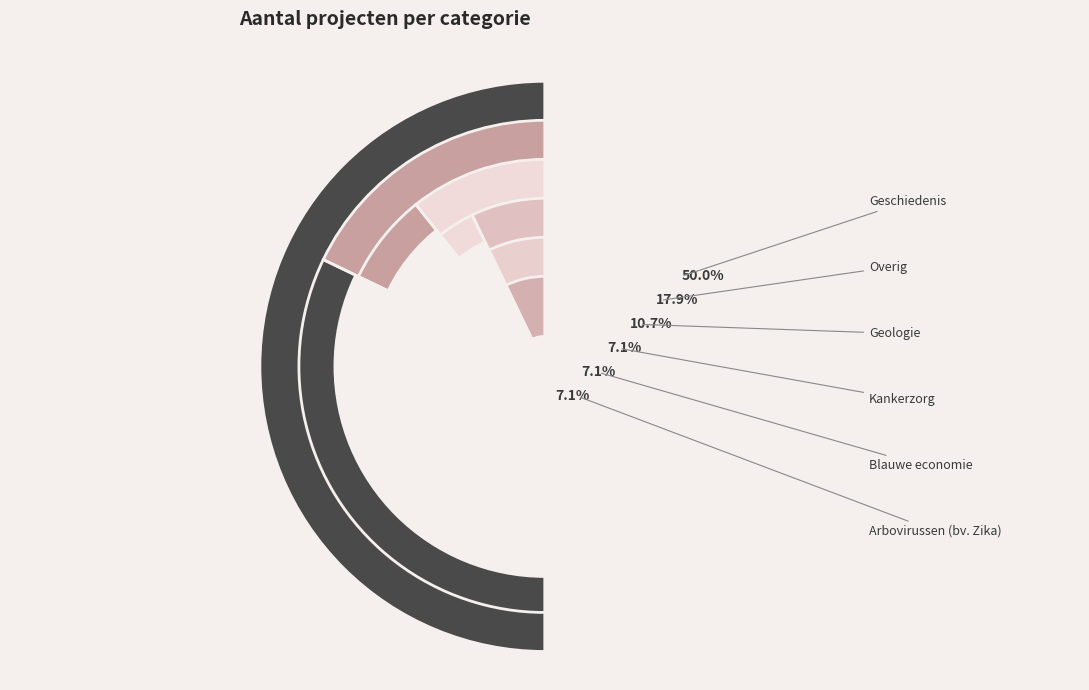

What percentage is the Geschiedenis slice, to the nearest percent?

50%